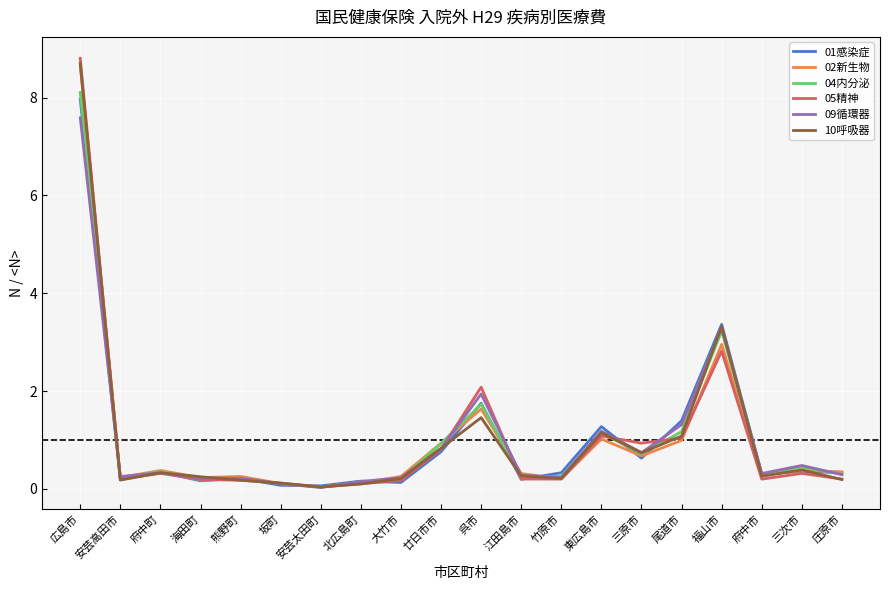

What is the difference between the 01感染症 values at 江田島市 and 福山市?

3.2